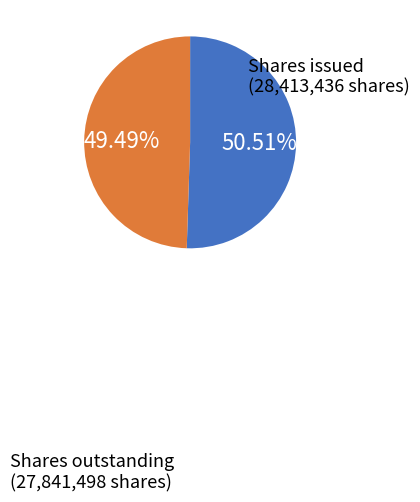

Is there any slice that represents more than half of the pie?

Yes